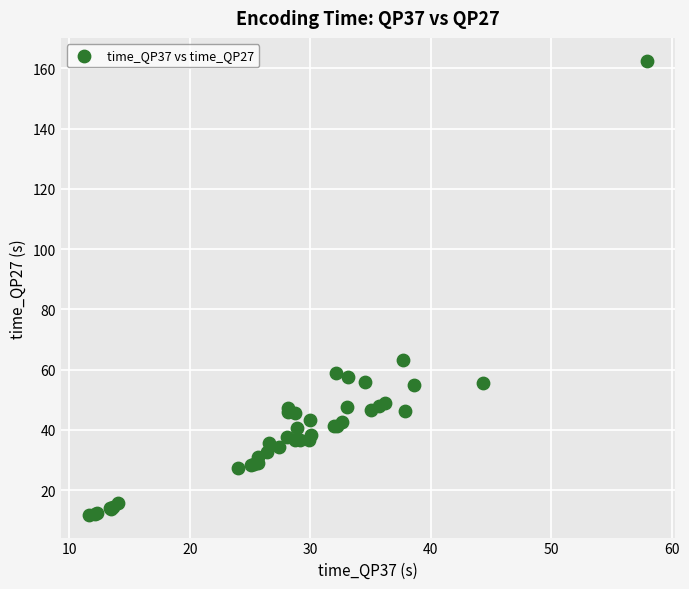

What Y value in the scatter plot is closest to 87?

63.3